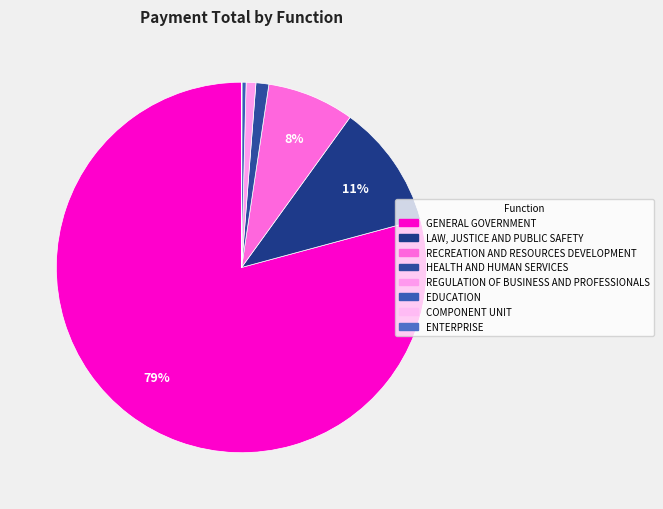

How many segments does this pie chart have?

8